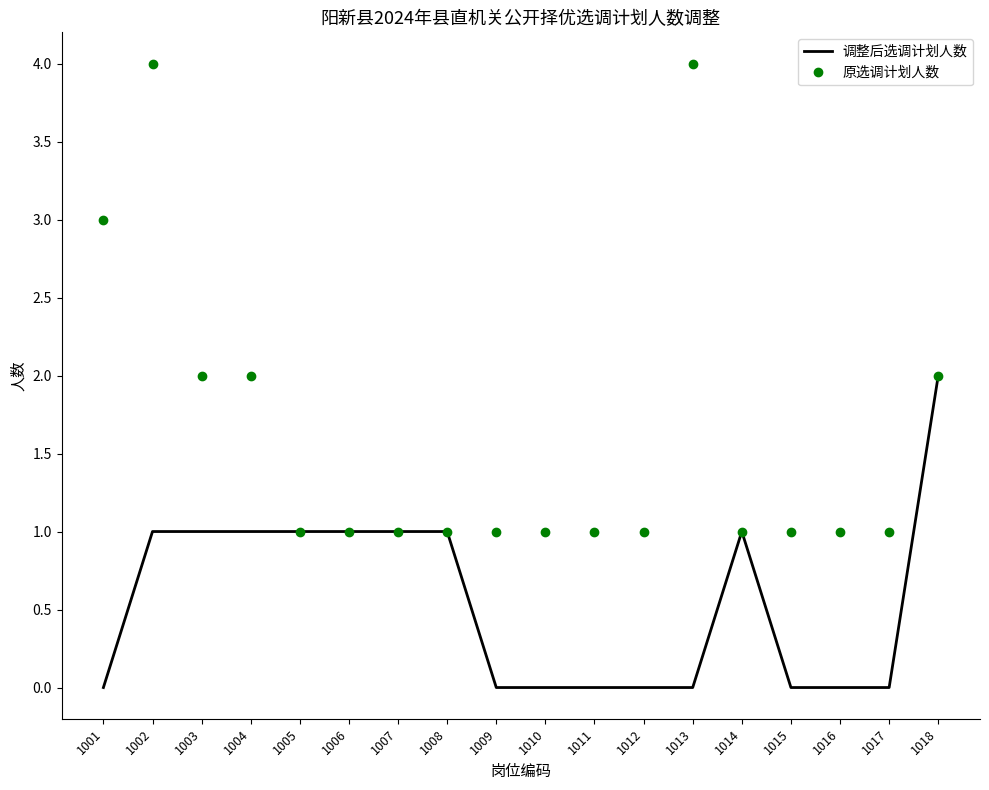

What is the difference between the maximum and minimum values in the 原选调计划人数 series?

3